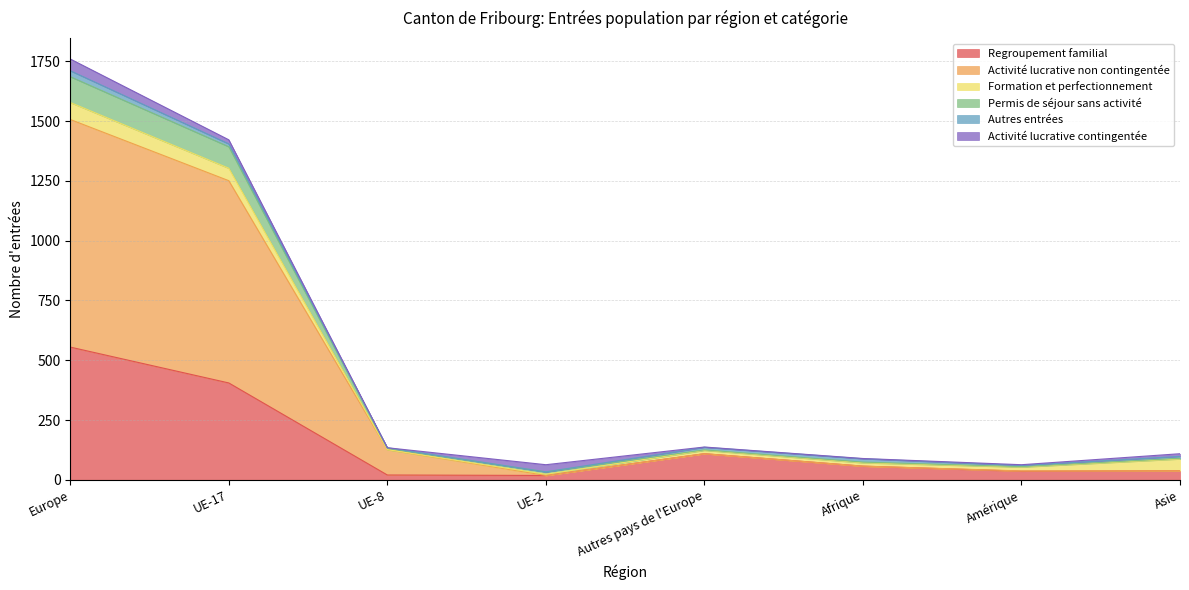

At which label is Regroupement familial closest to 286?

UE-17